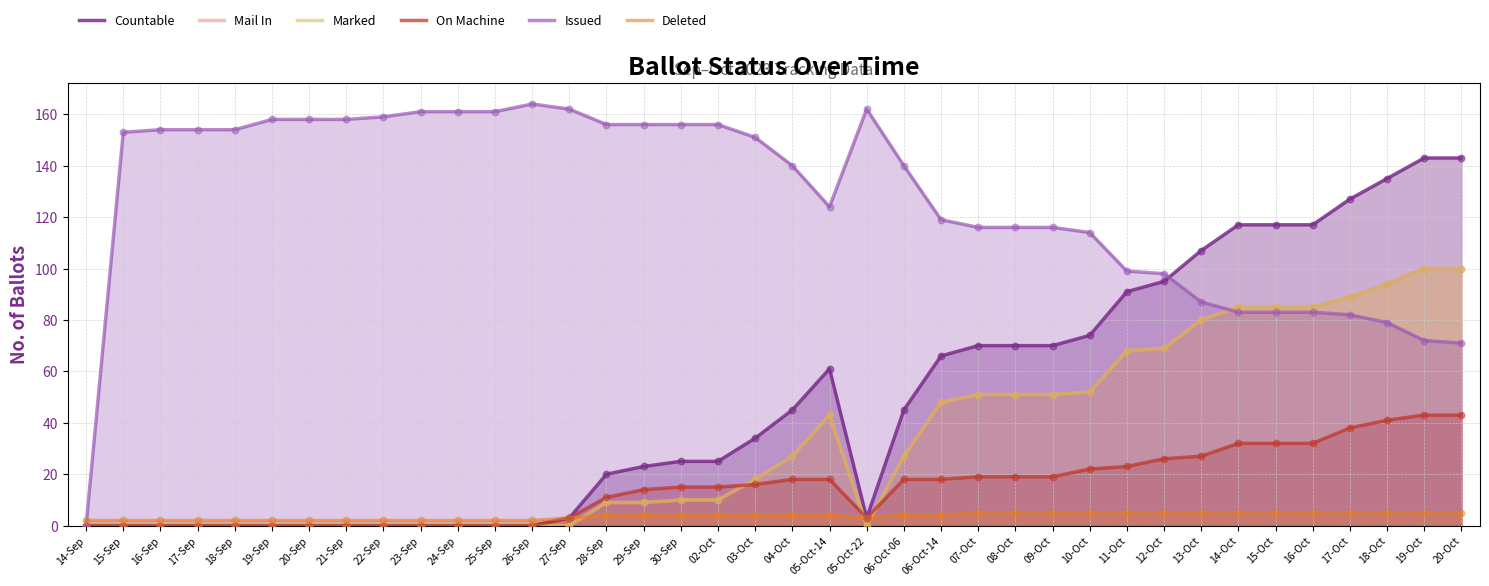

Which series contains the lowest Y value?

Countable